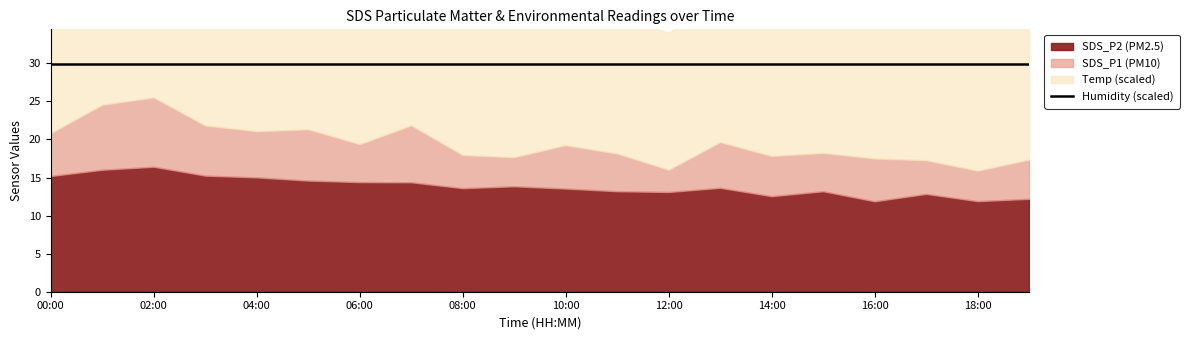

Which label corresponds to the smallest value in the chart?

00:00